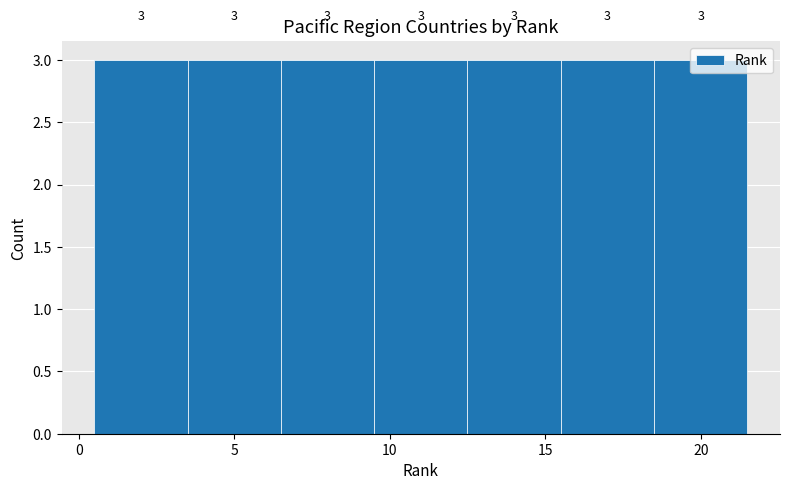

How tall is the bar that spans 3.5 to 6.5 on the x-axis?

3